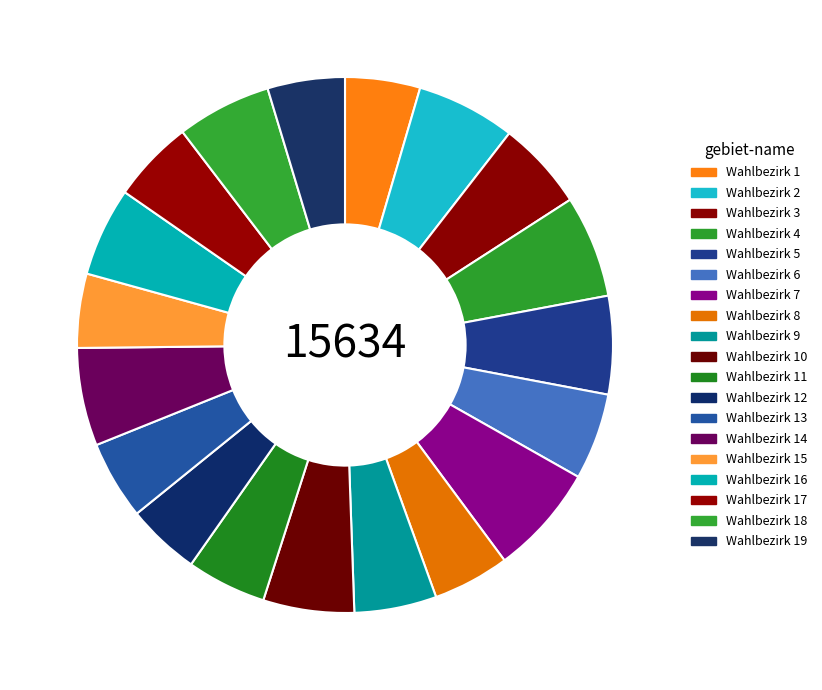

How many segments does this pie chart have?

19